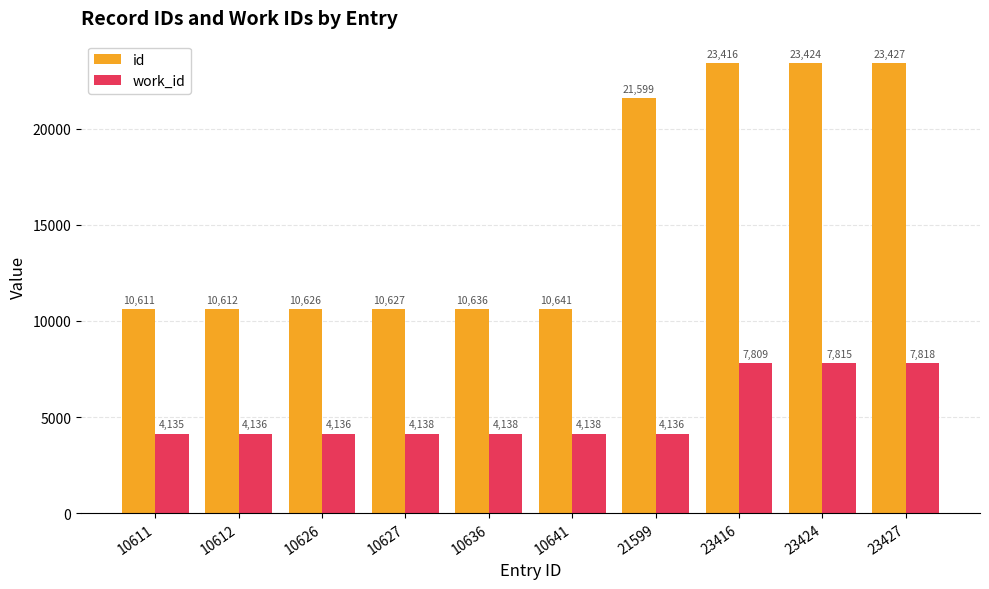

Is the value of work_id at 10636 greater than the value of id at 23416?

No